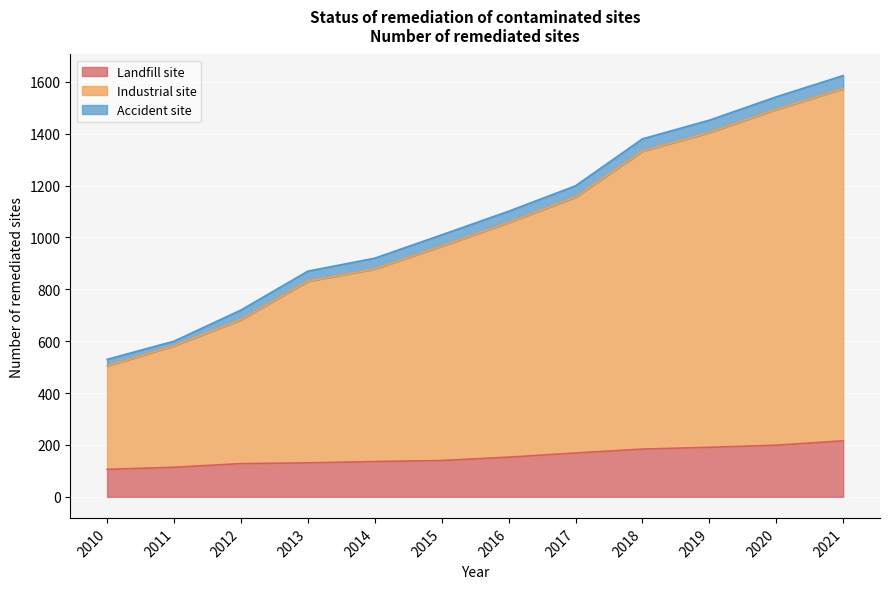

What is the smallest value displayed?

106